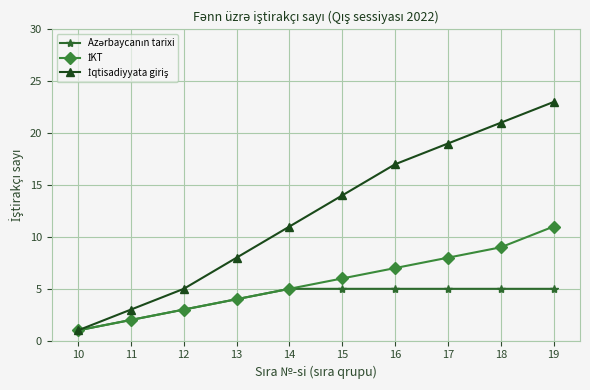

How many lines are shown in the chart?

3